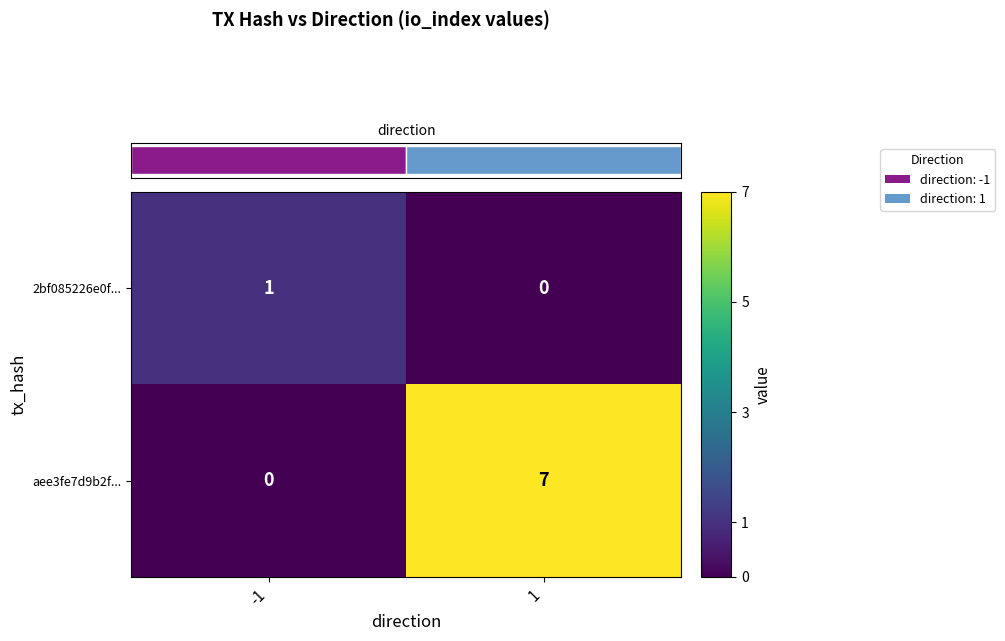

What is the sum of the 2bf085226e0f... values at -1 and 1?

1